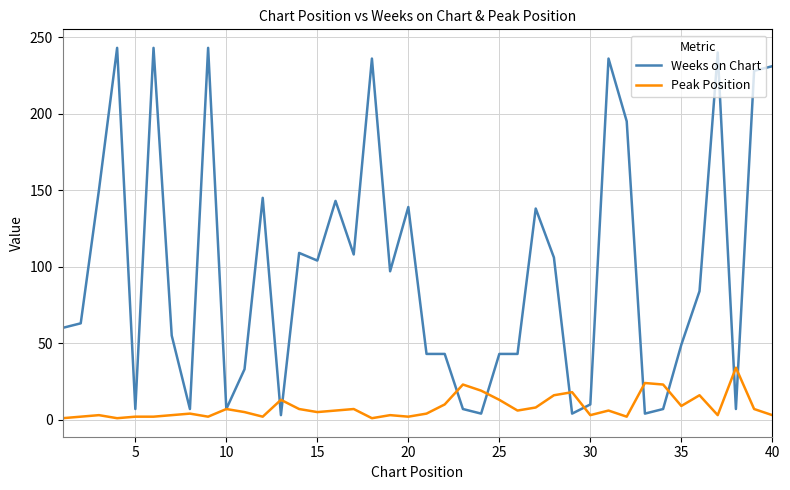

Rank the series by their maximum value, from lowest to highest.

Peak Position, Weeks on Chart